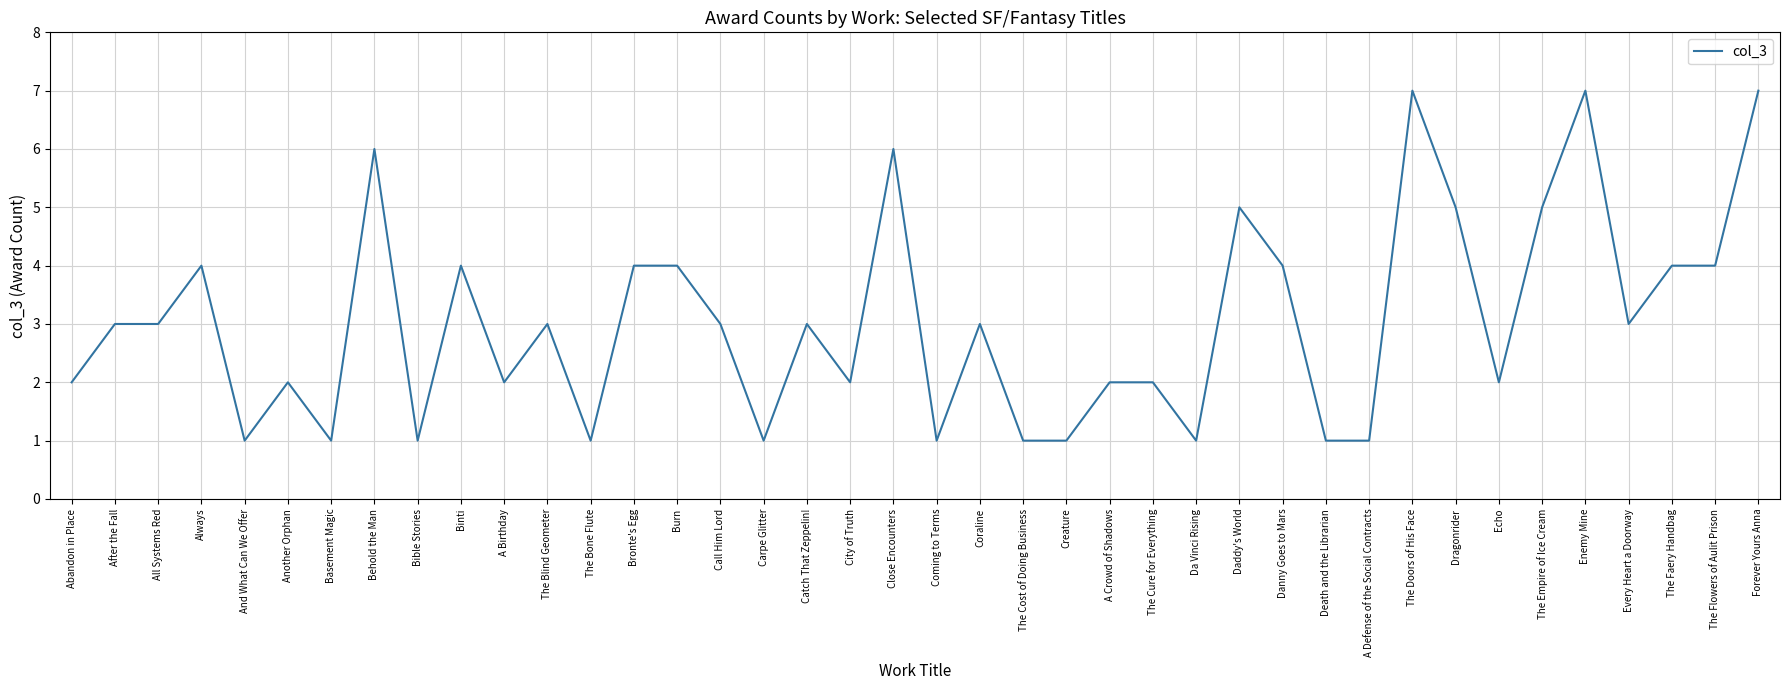

True or false: the data shows 4 at Binti.

True